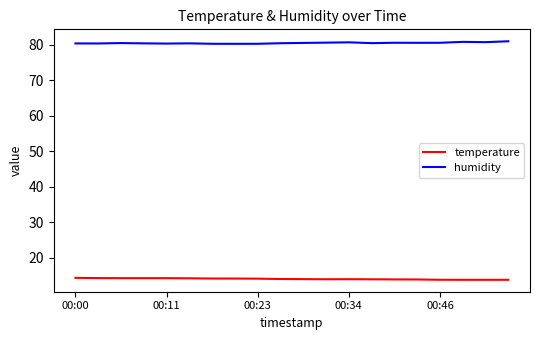

What is the minimum value shown in the chart?

13.8